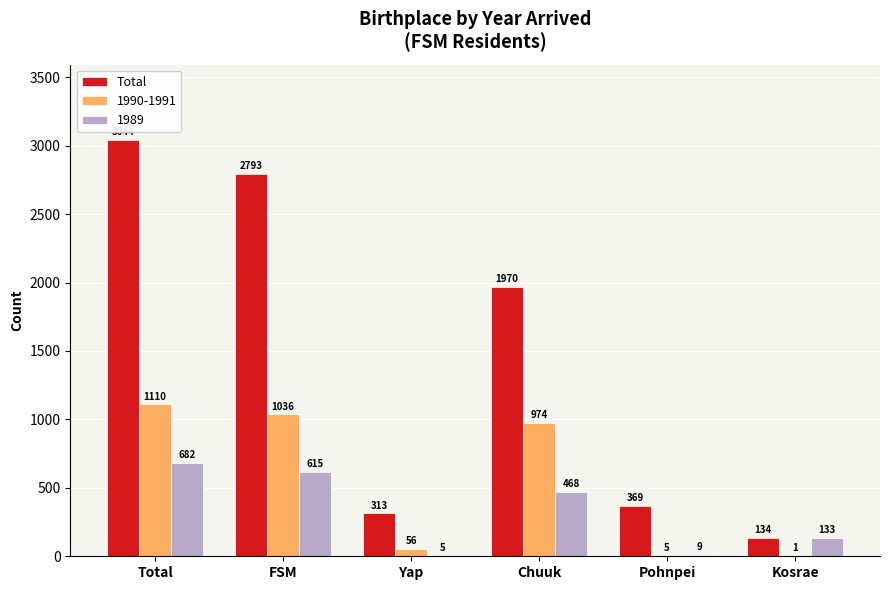

What is the maximum value shown in the chart?

3044